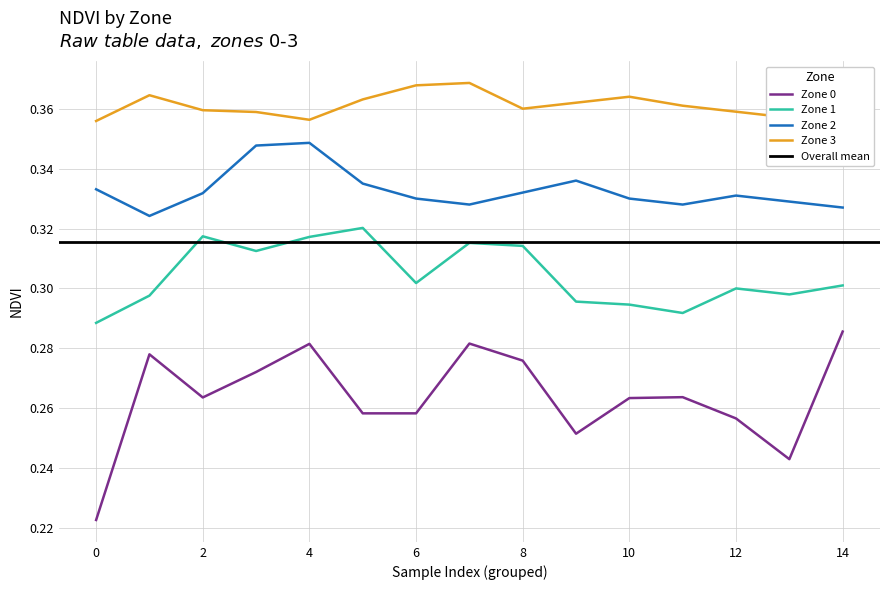

Count the Zone 1 values in the range 0 to 1.

15